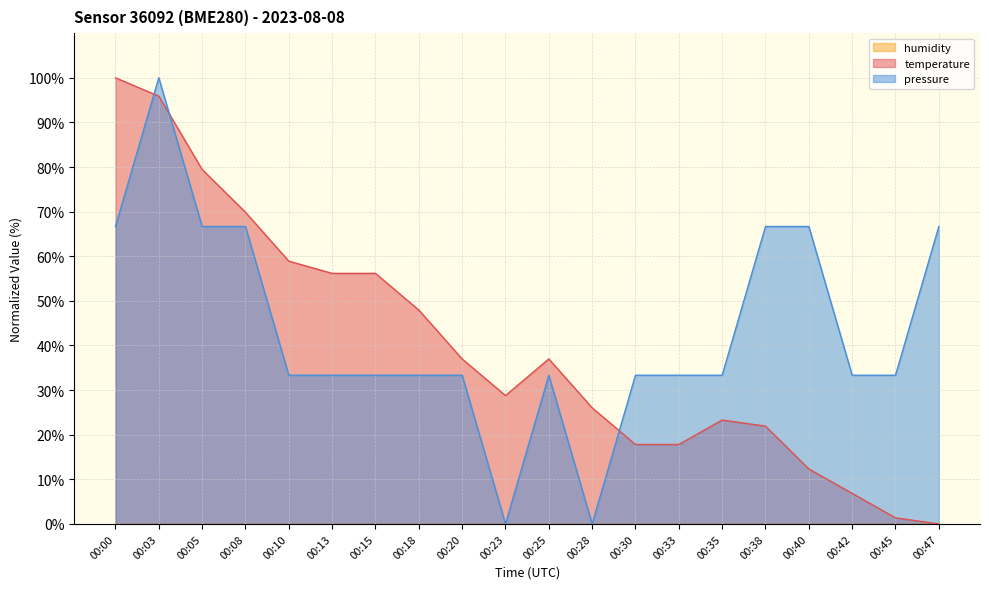

Which series changed the most between 00:03 and 00:23?

pressure